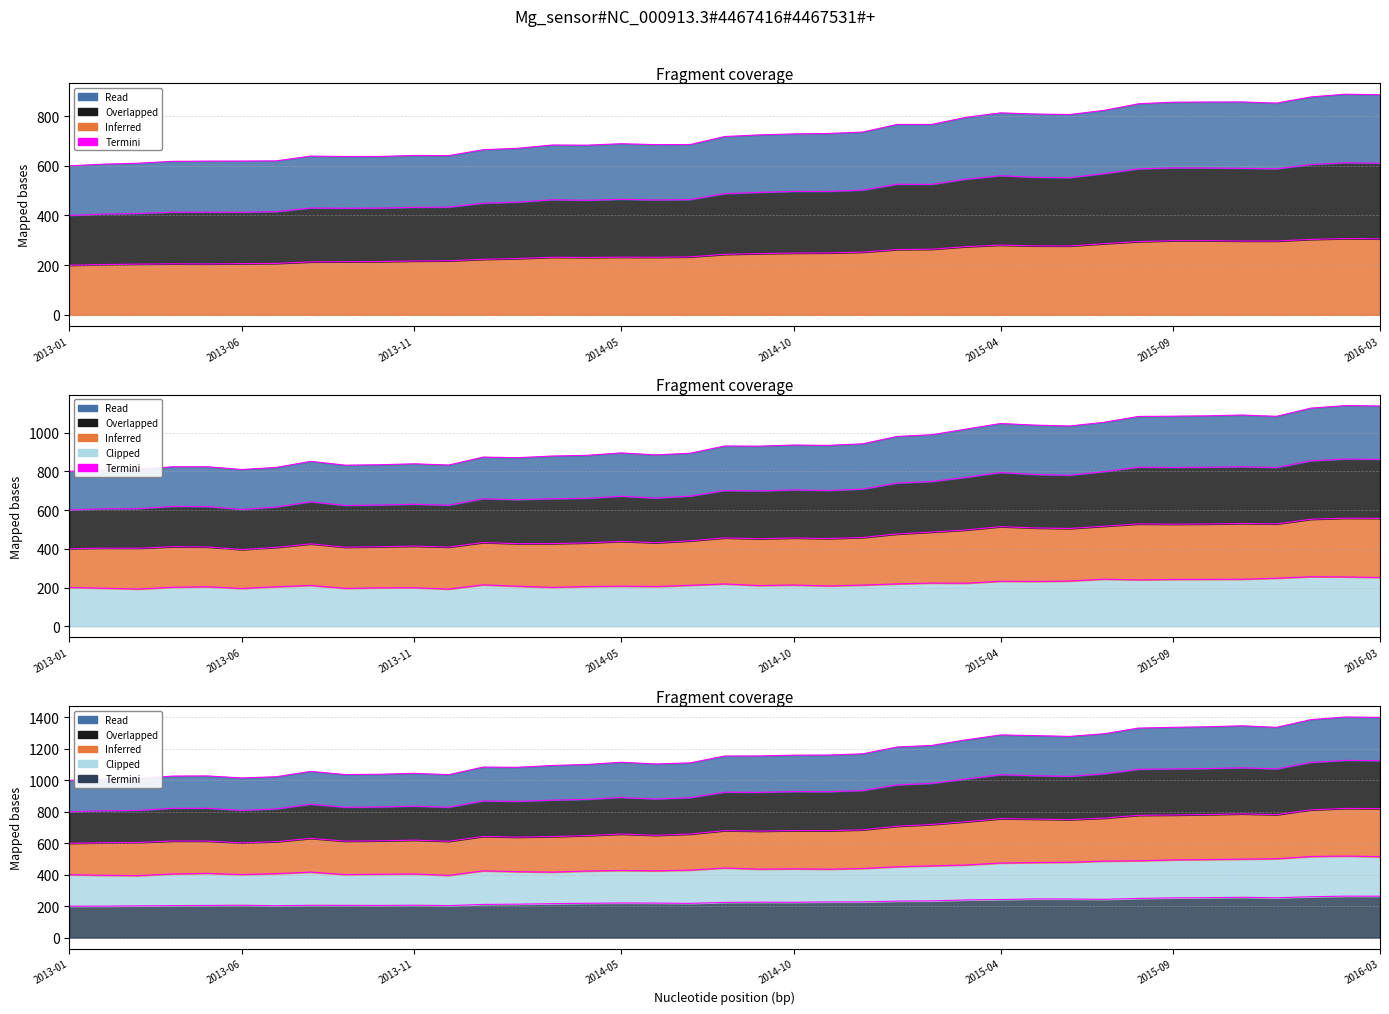

What is the difference between the highest and lowest values at 2013-10?

840.4